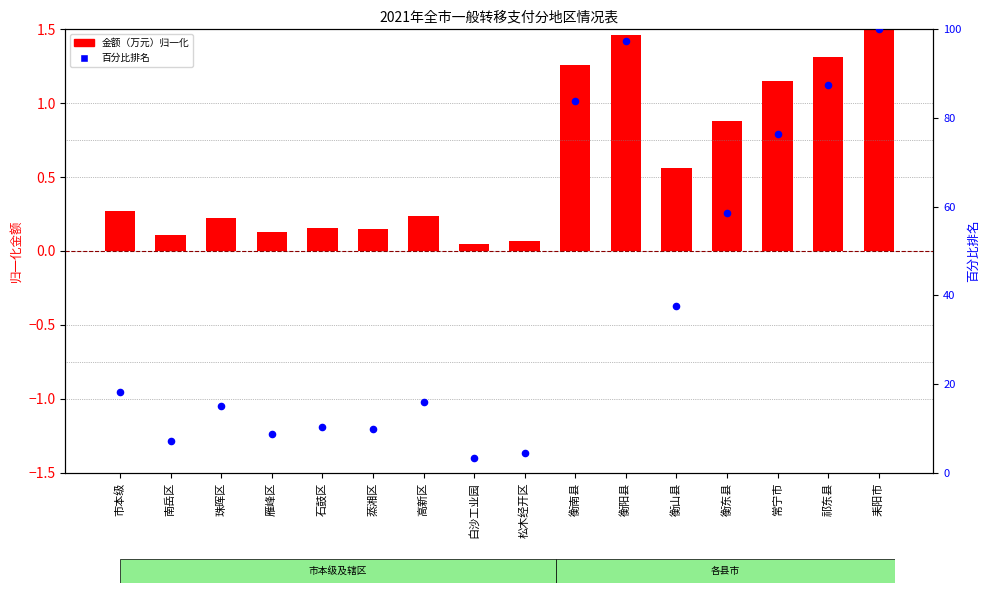

At how many categories does at least one series exceed 25?

7